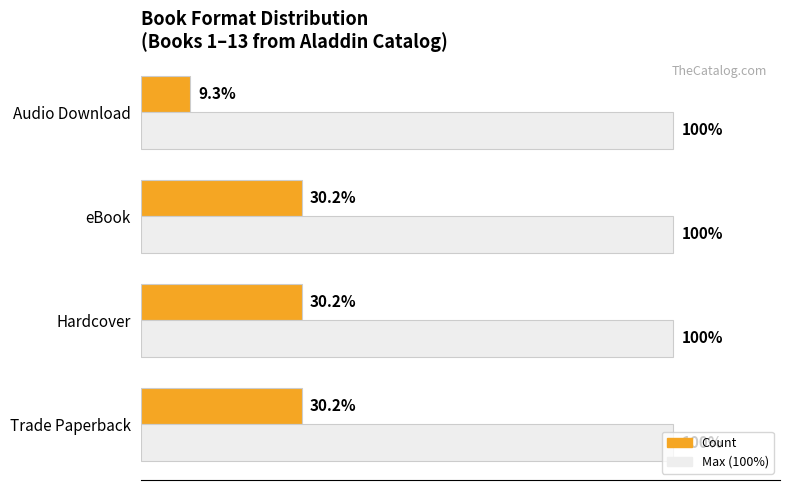

Rank the series by their maximum value, from highest to lowest.

Max (100%), Count